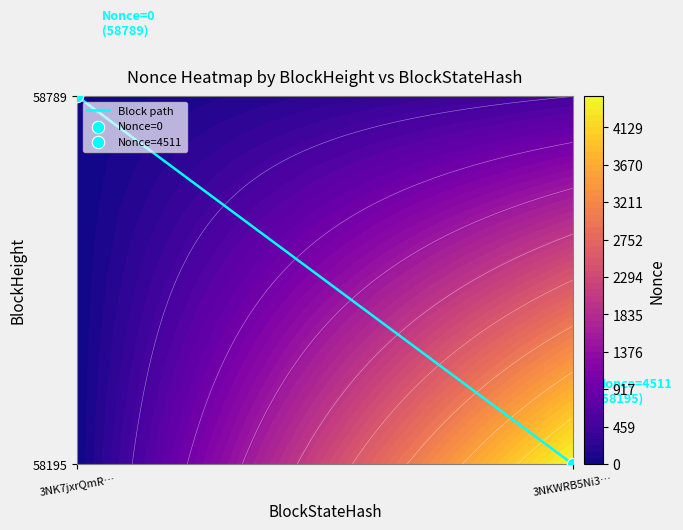

How many data points are less than 58789?

1